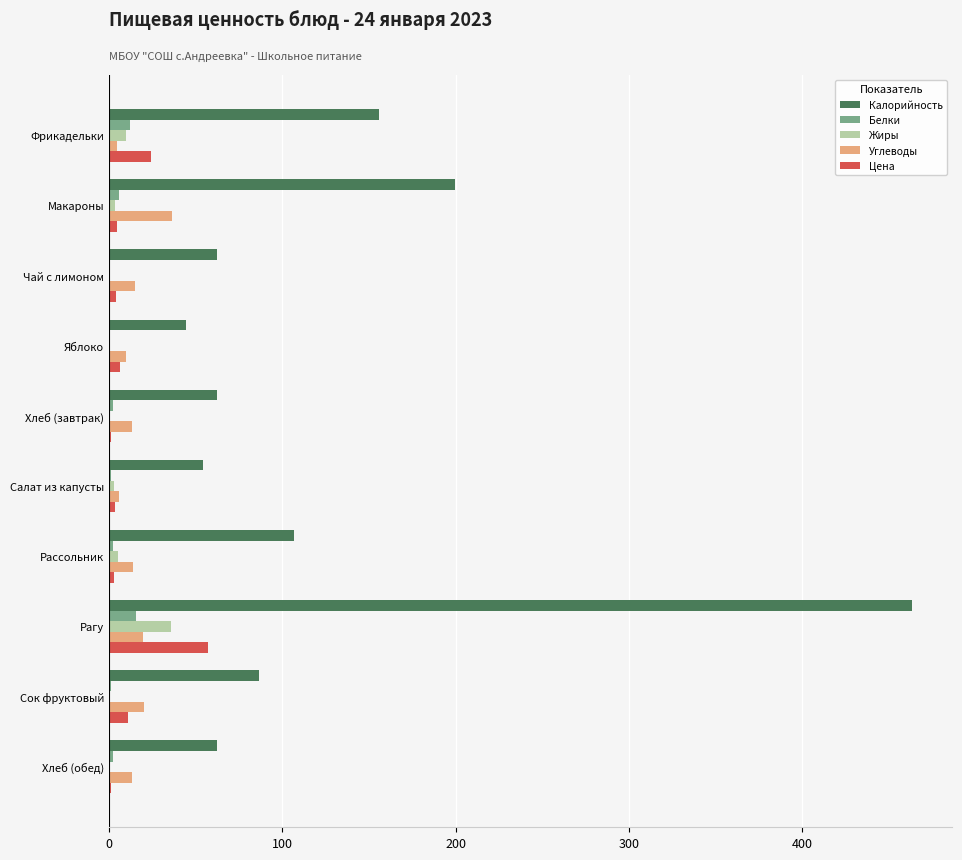

At which category is the sum across all series the highest?

Рагу